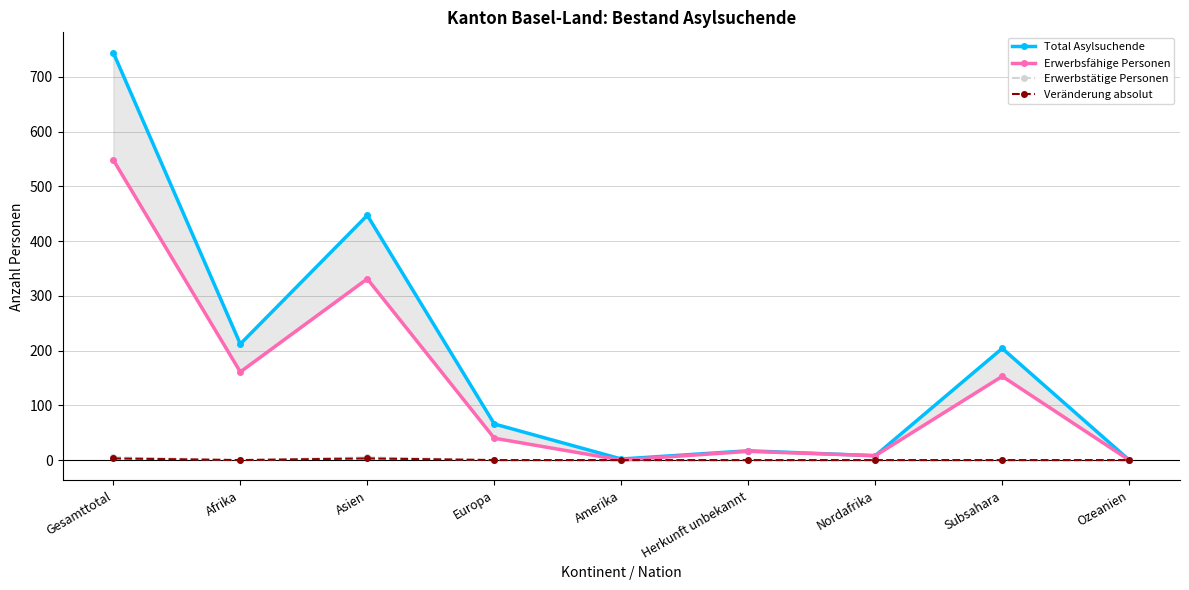

Which series has the largest total across all categories?

Total Asylsuchende